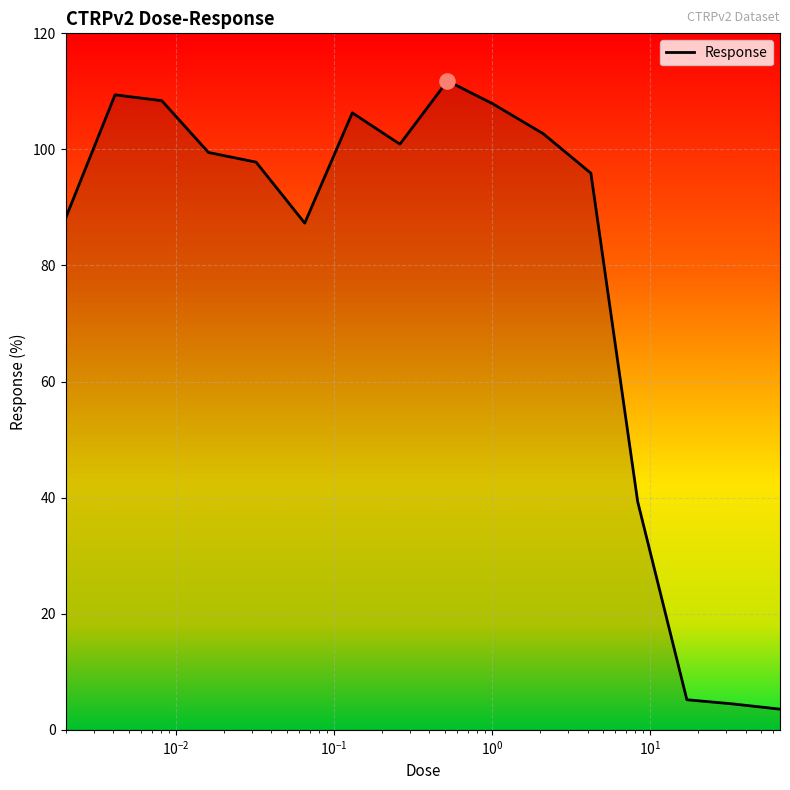

What is the smallest value displayed?

3.6